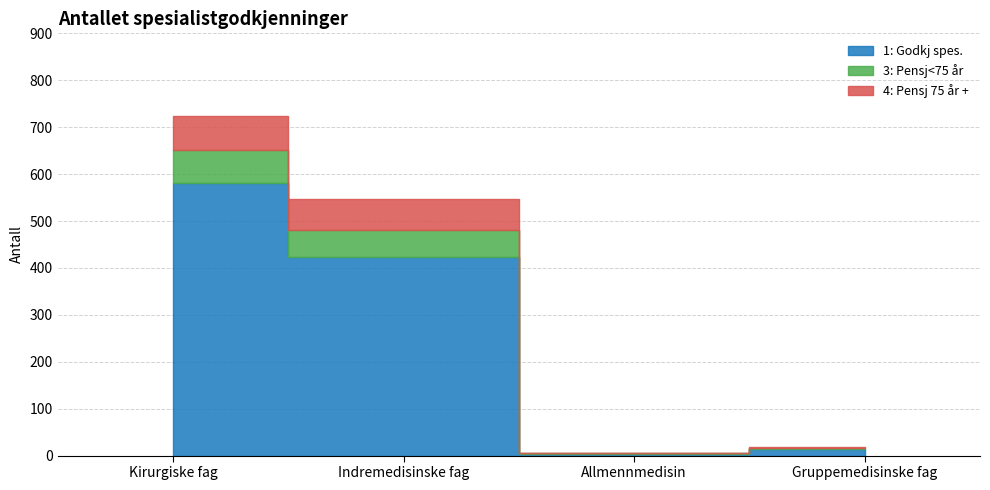

What is the difference between the 4: Pensj 75 år + values at Gruppemedisinske fag and Allmennmedisin?

2